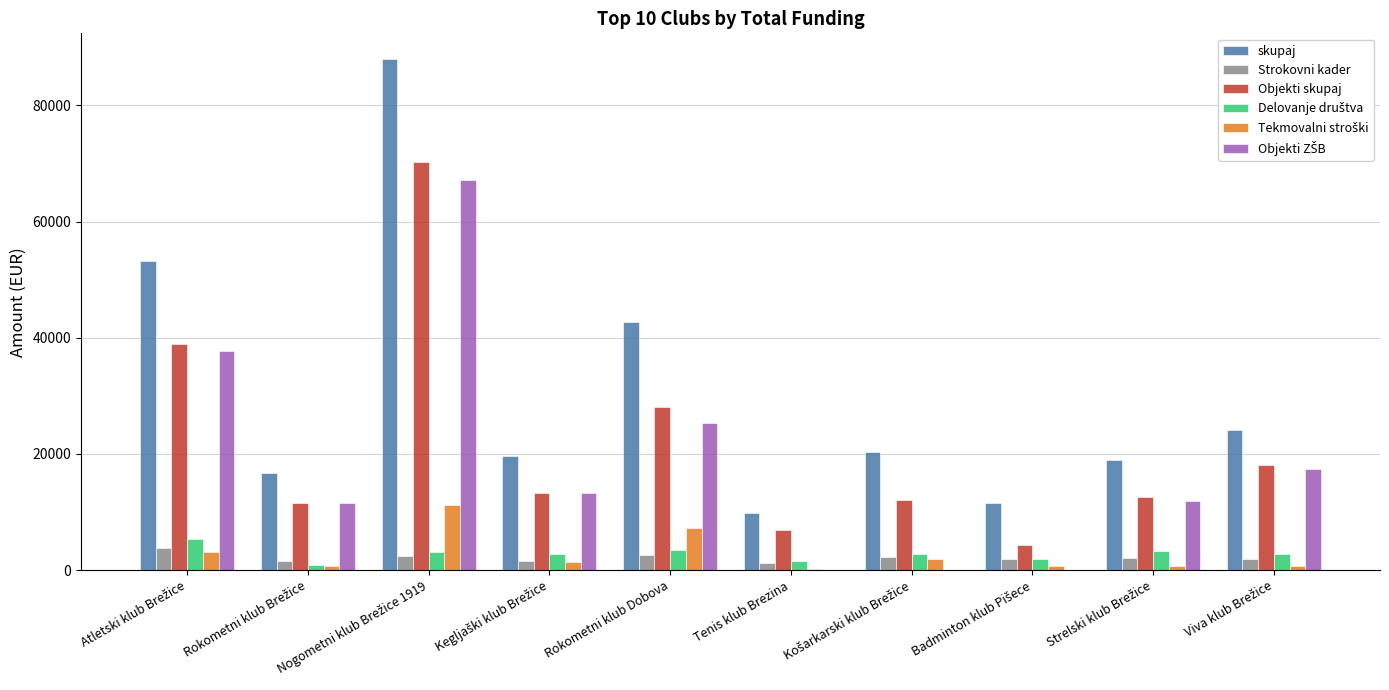

What is the greatest value displayed?

88008.0